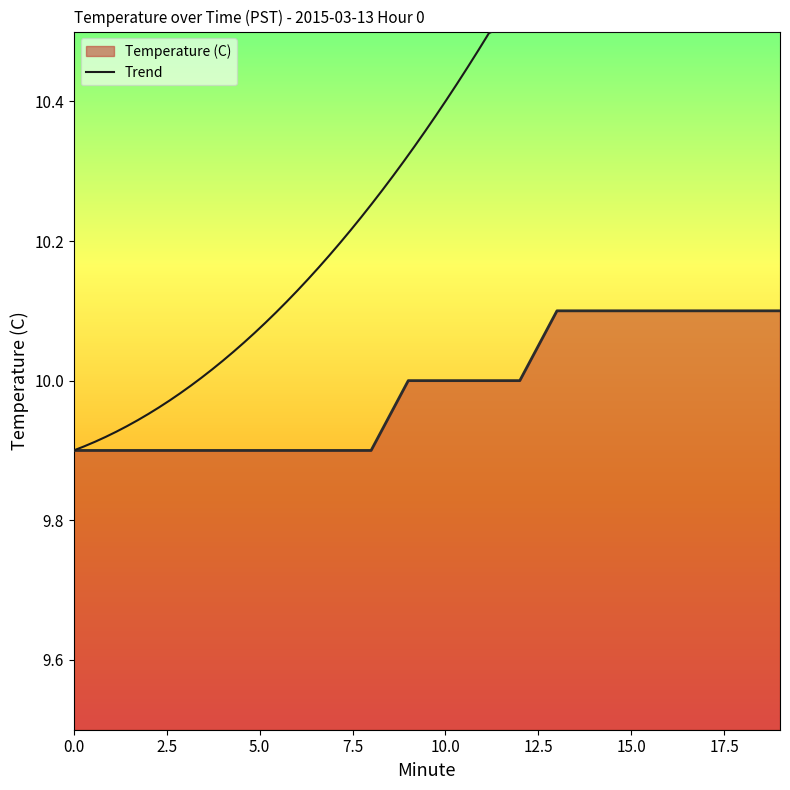

List the labels in order of value, largest first.

13, 14, 15, 16, 17, 18, 19, 9, 10, 11, 12, 0, 1, 2, 3, 4, 5, 6, 7, 8